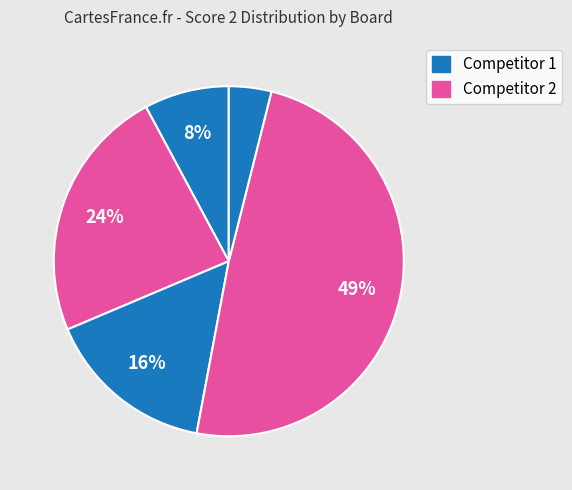

How many segments does this pie chart have?

5